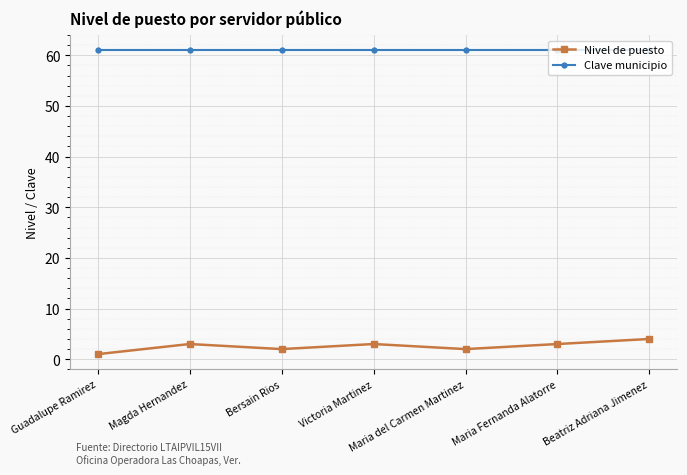

The Clave municipio series shows 80 at Beatriz Adriana Jimenez. True or false?

False